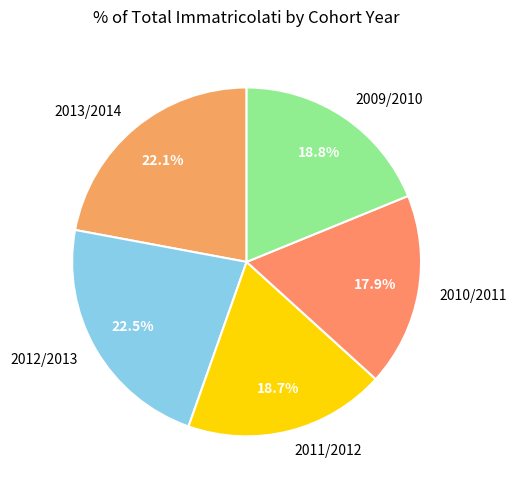

To the nearest percent, what portion does 2010/2011 represent?

18%